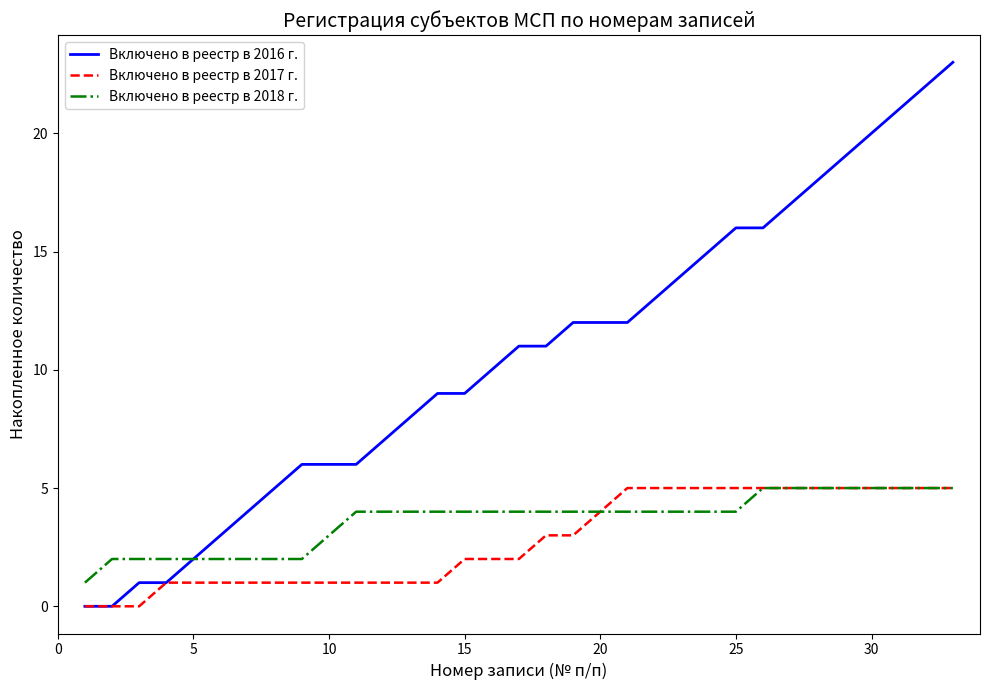

Which series has the largest range (max minus min)?

Включено в реестр в 2016 г.